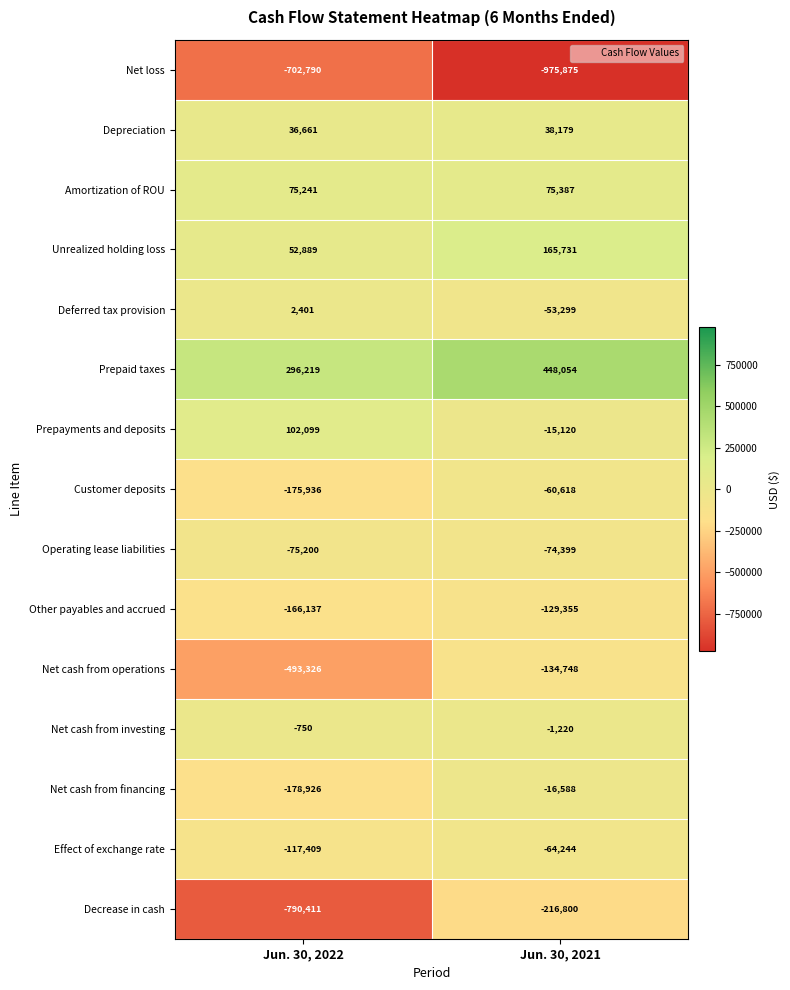

Reading left to right, what are all the values shown in this chart?

Net loss: -702790	-975875
Depreciation: 36661	38179
Amortization of ROU: 75241	75387
Unrealized holding loss: 52889	165731
Deferred tax provision: 2401	-53299
Prepaid taxes: 296219	448054
Prepayments and deposits: 102099	-15120
Customer deposits: -175936	-60618
Operating lease liabilities: -75200	-74399
Other payables and accrued: -166137	-129355
Net cash from operations: -493326	-134748
Net cash from investing: -750	-1220
Net cash from financing: -178926	-16588
Effect of exchange rate: -117409	-64244
Decrease in cash: -790411	-216800